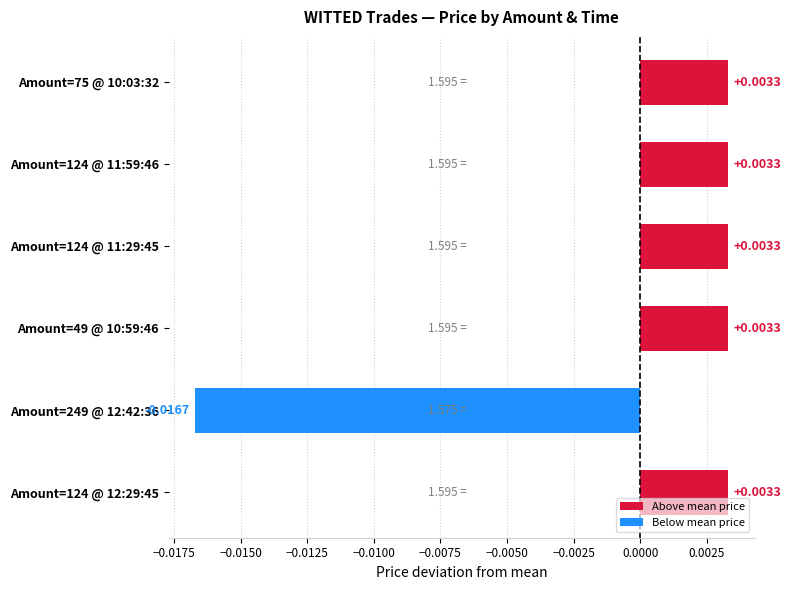

Between Amount=249 @ 12:42:36 and Amount=49 @ 10:59:46, which is larger?

Amount=49 @ 10:59:46